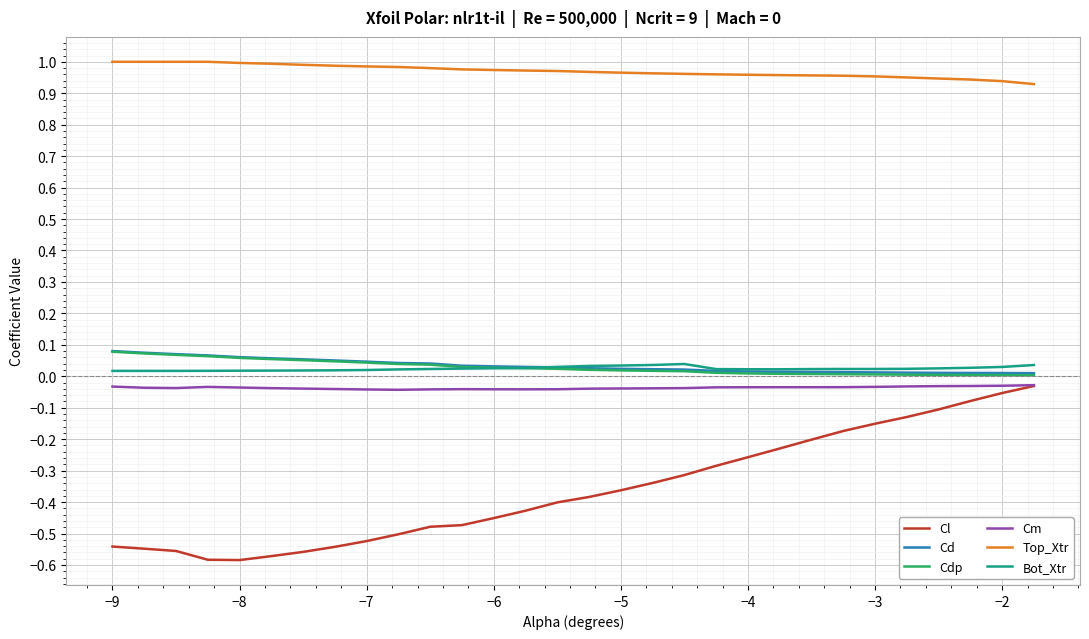

True or false: Cd and Cm cross at least once.

False